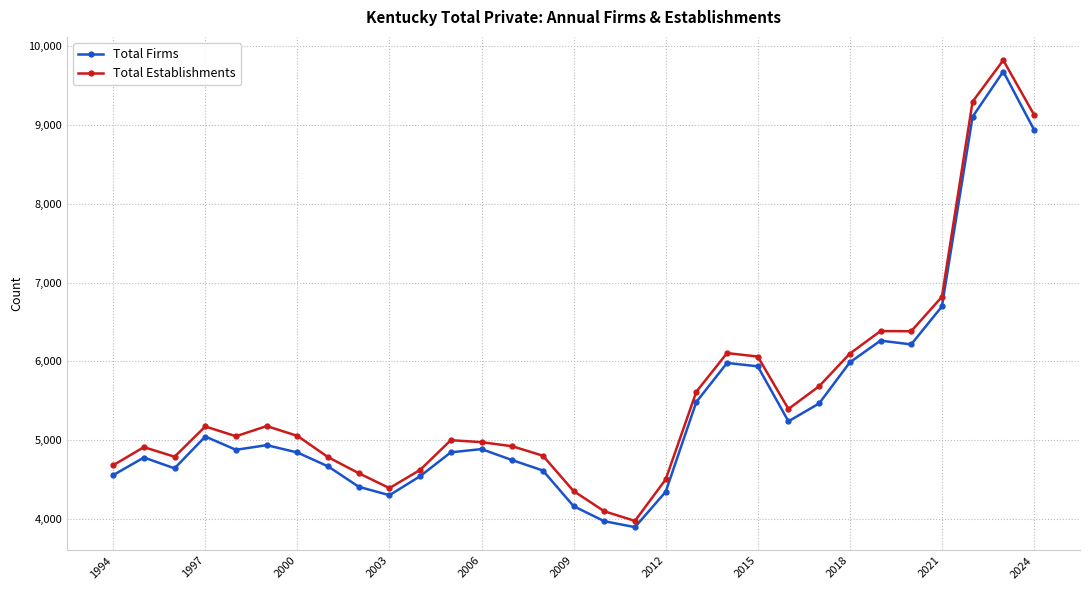

True or false: Total Establishments has more than 2 points higher than both neighbors.

True